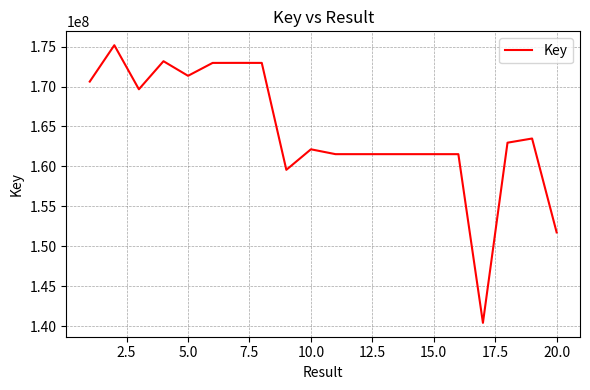

What is the minimum value shown in the chart?

140409969